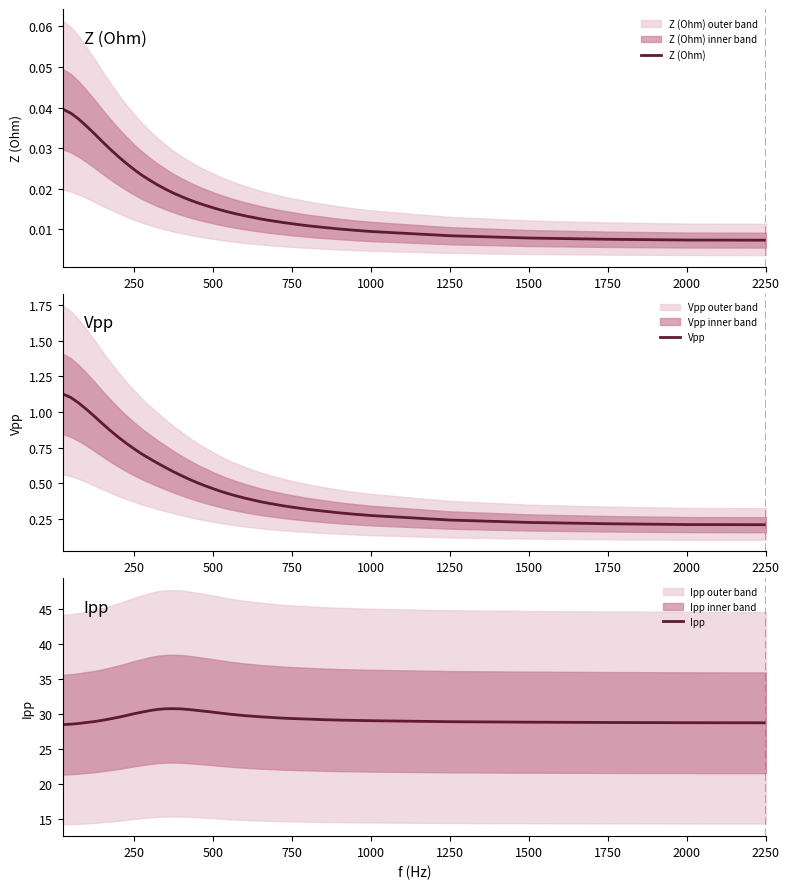

Which series has the largest range (max minus min)?

Ipp